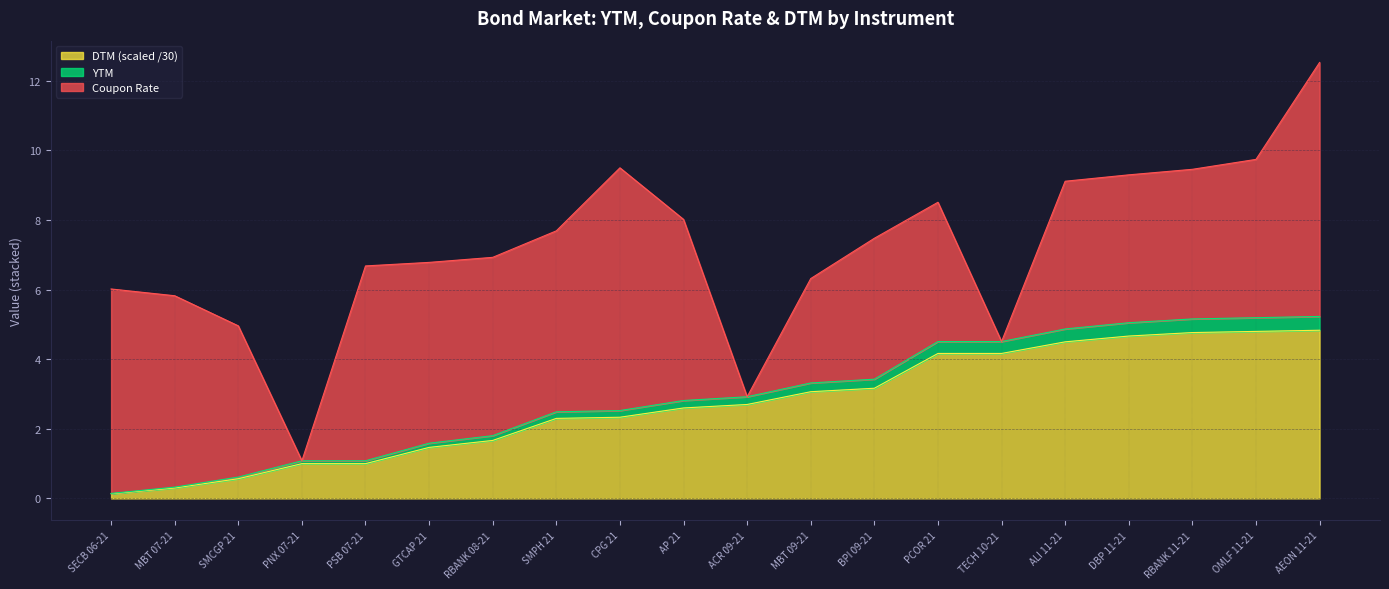

At which label does DTM reach its peak?

AEON 11-21